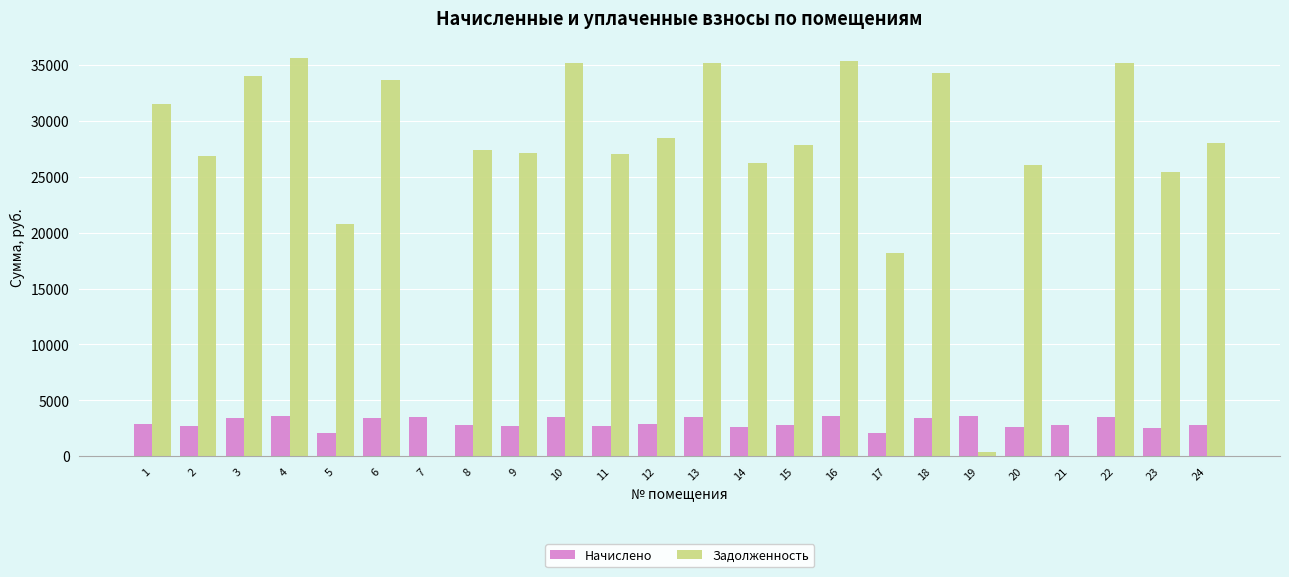

What is the sum of all Начислено values?

72215.5